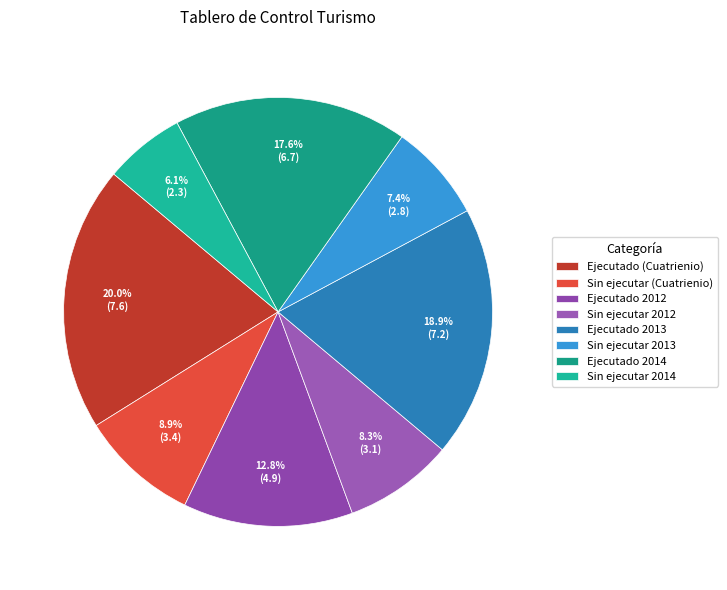

Count the number of slices in the pie.

8